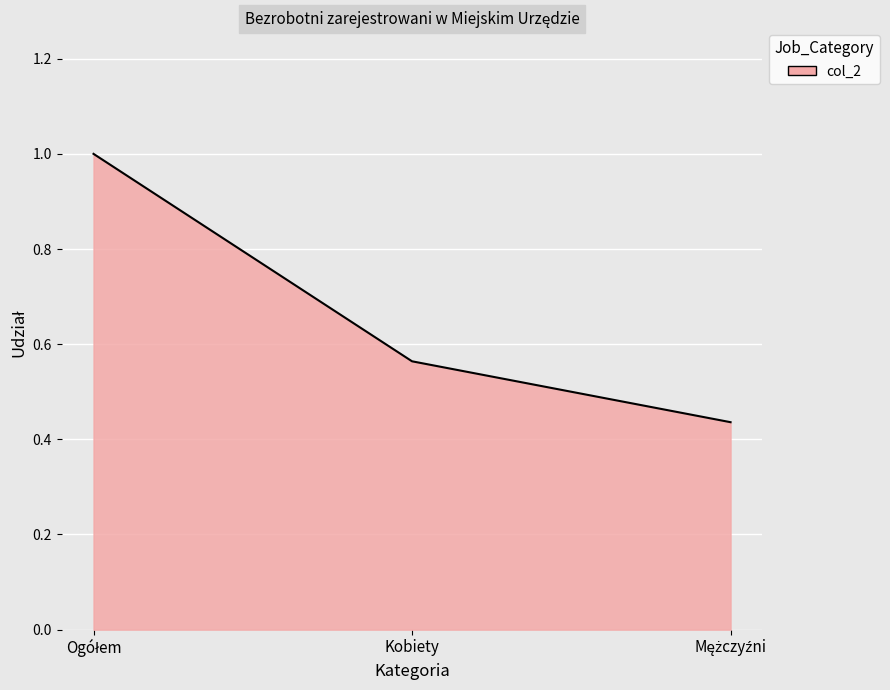

What position from the left is Kobiety?

2